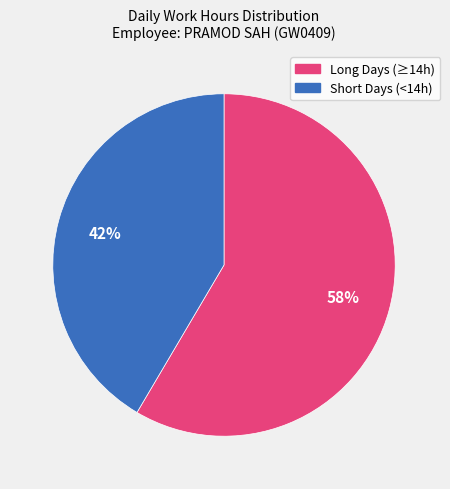

To the nearest percent, what is the average slice percentage?

50%